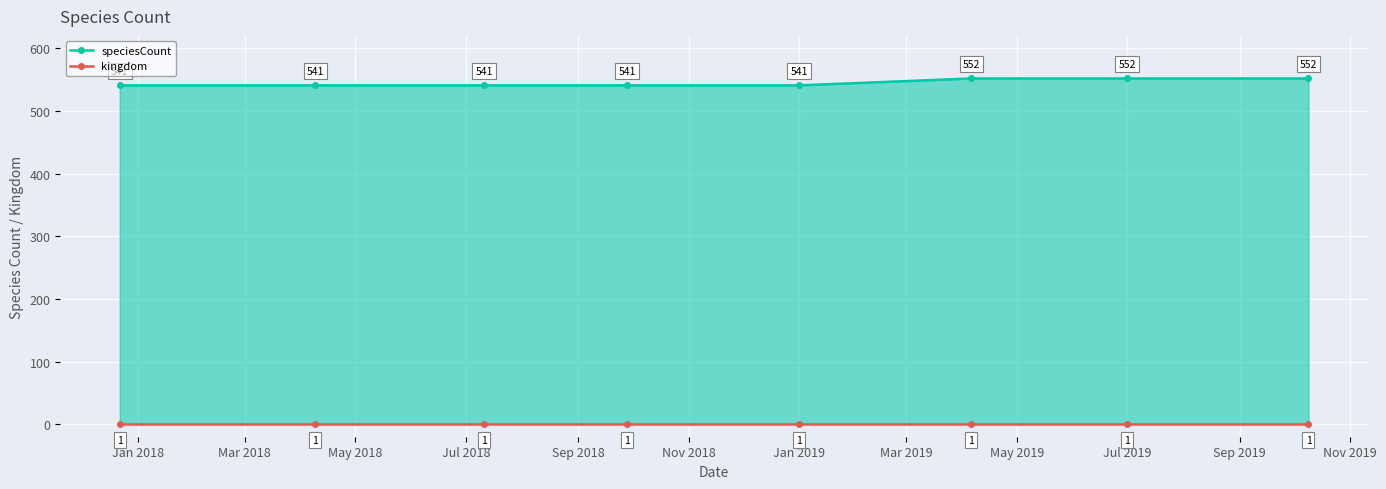

List the series in order of their peak value, highest first.

speciesCount, kingdom